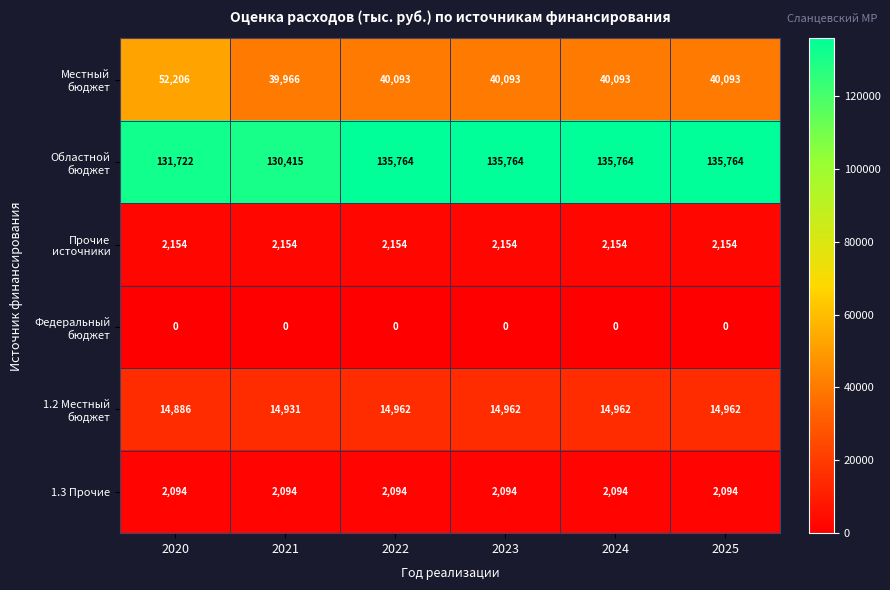

At how many categories does at least one series exceed 76897?

6